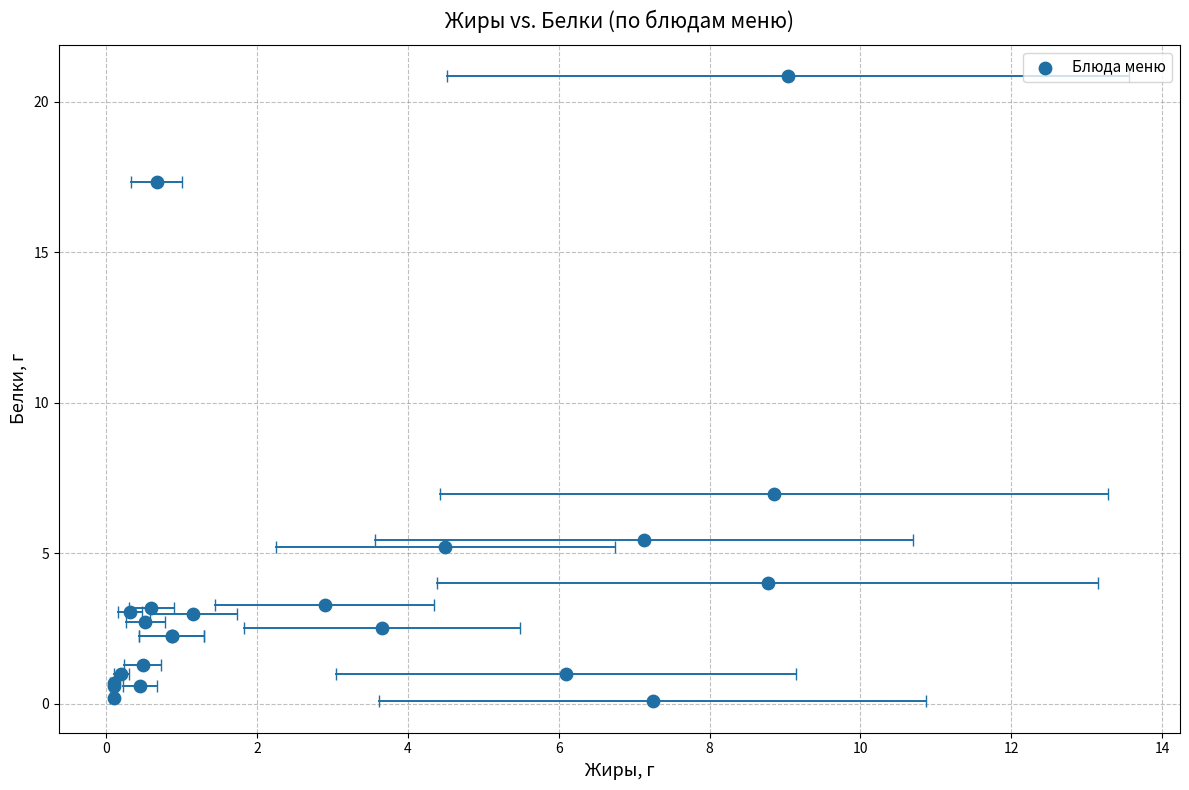

What Y value in the scatter plot is closest to 10?

7.0